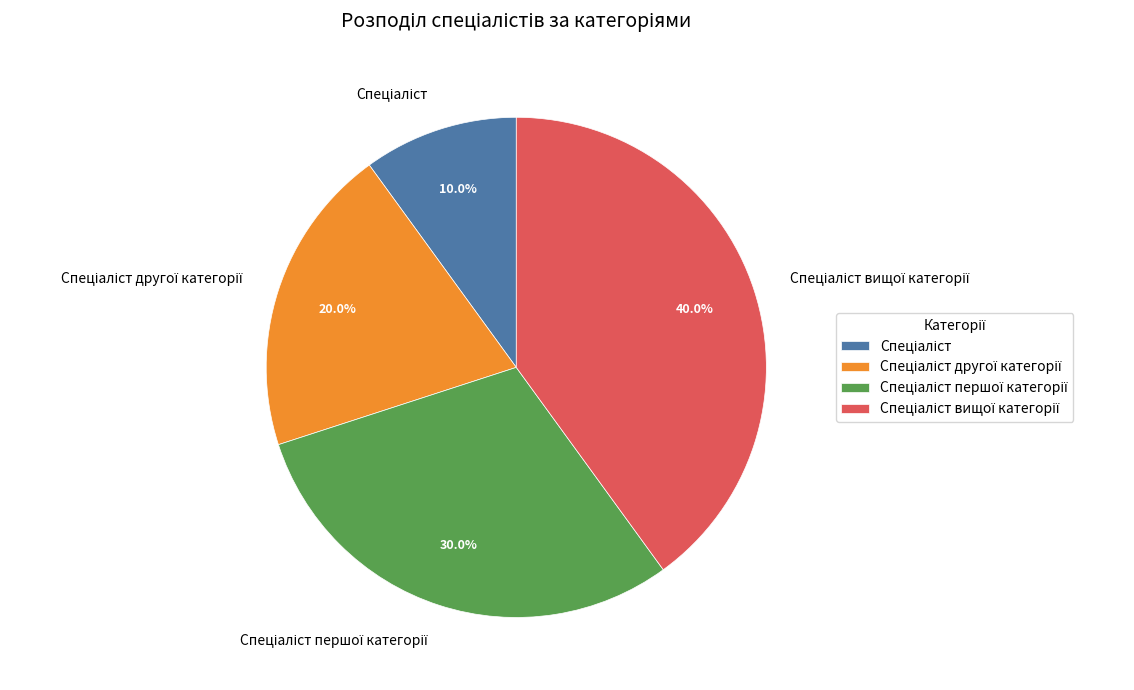

Is there a majority slice in this chart?

No